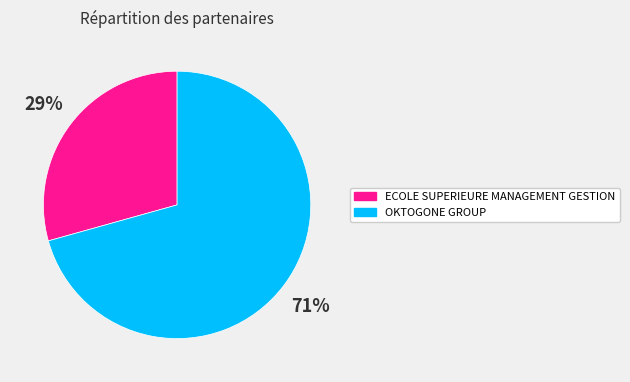

Count the number of slices in the pie.

2